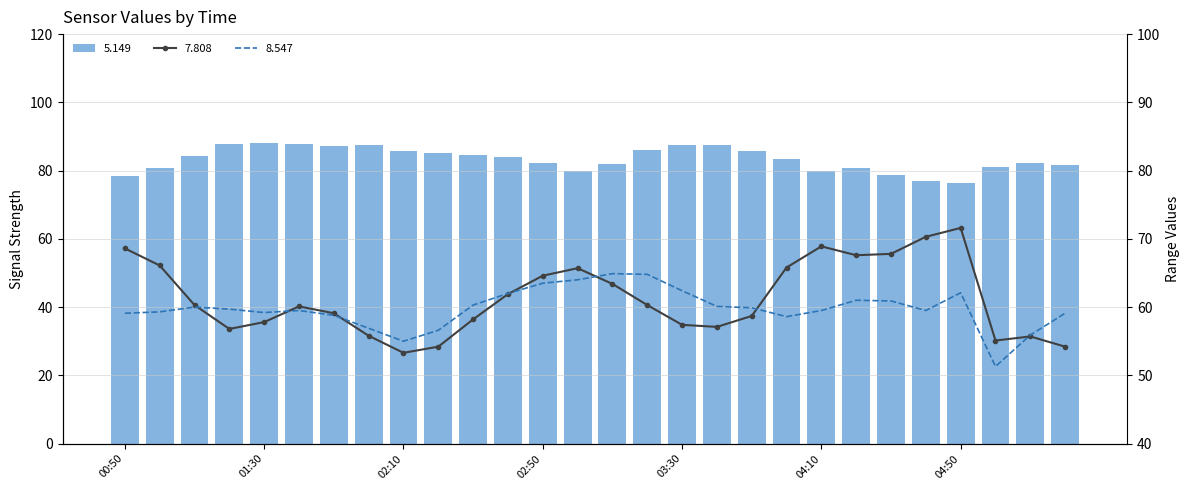

Between 2012/05/14 03:50 and 2012/05/14 06:30, which is larger?

2012/05/14 03:50